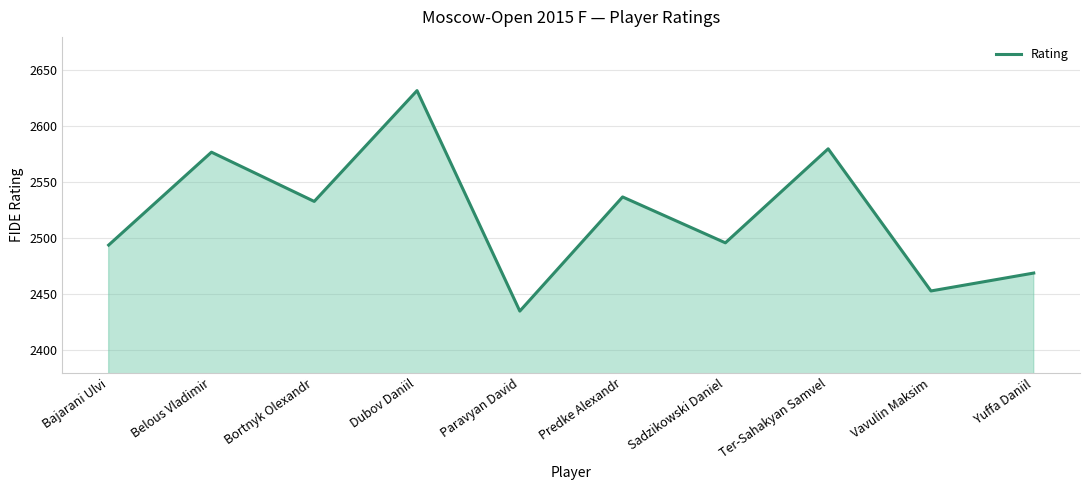

At which label does the data first exceed 2533?

Belous Vladimir